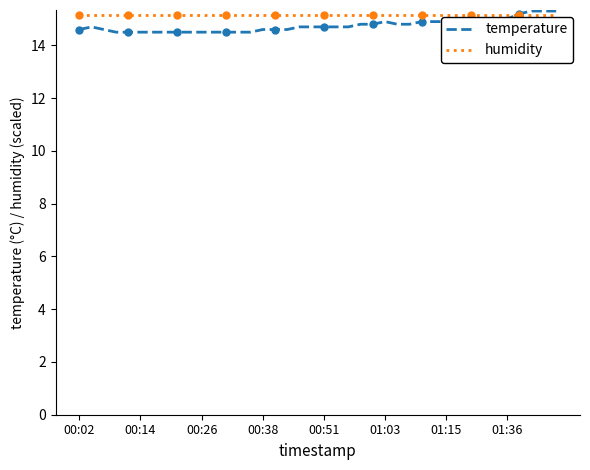

Does the chart have visible grid lines?

No